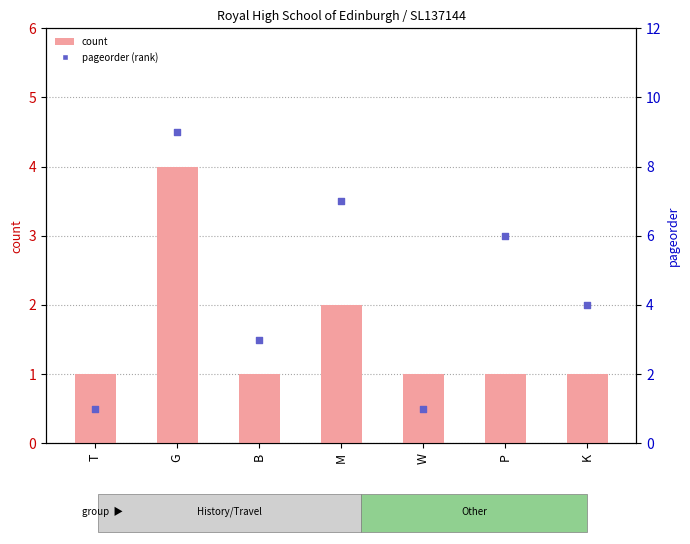

Is the value of count at B greater than the value of pageorder (rank within sample) at P?

No